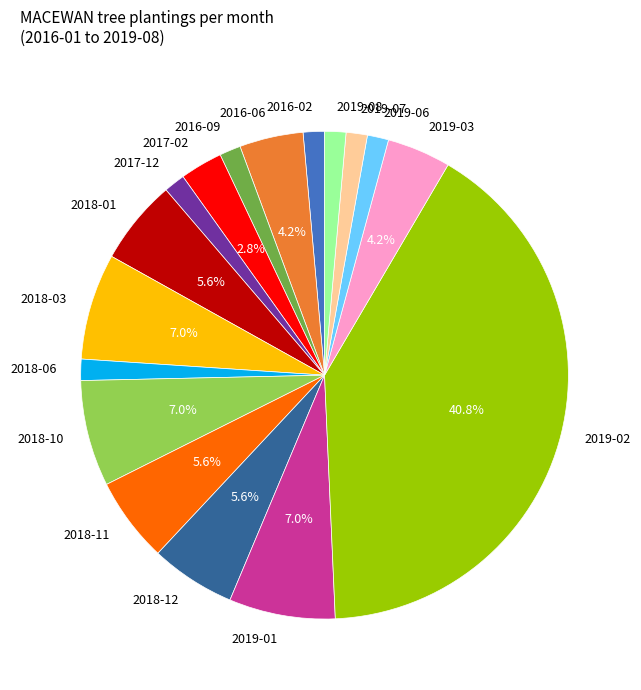

The 2016-02 slice represents 34% of the pie. True or false?

False